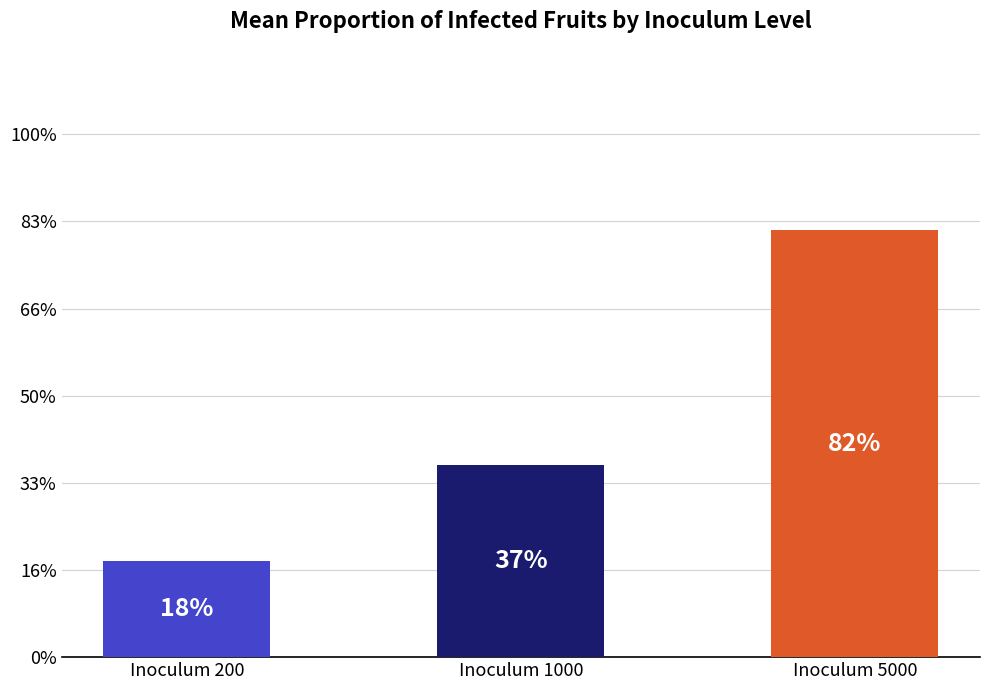

The value at Inoculum 200 is 1.3. True or false?

False